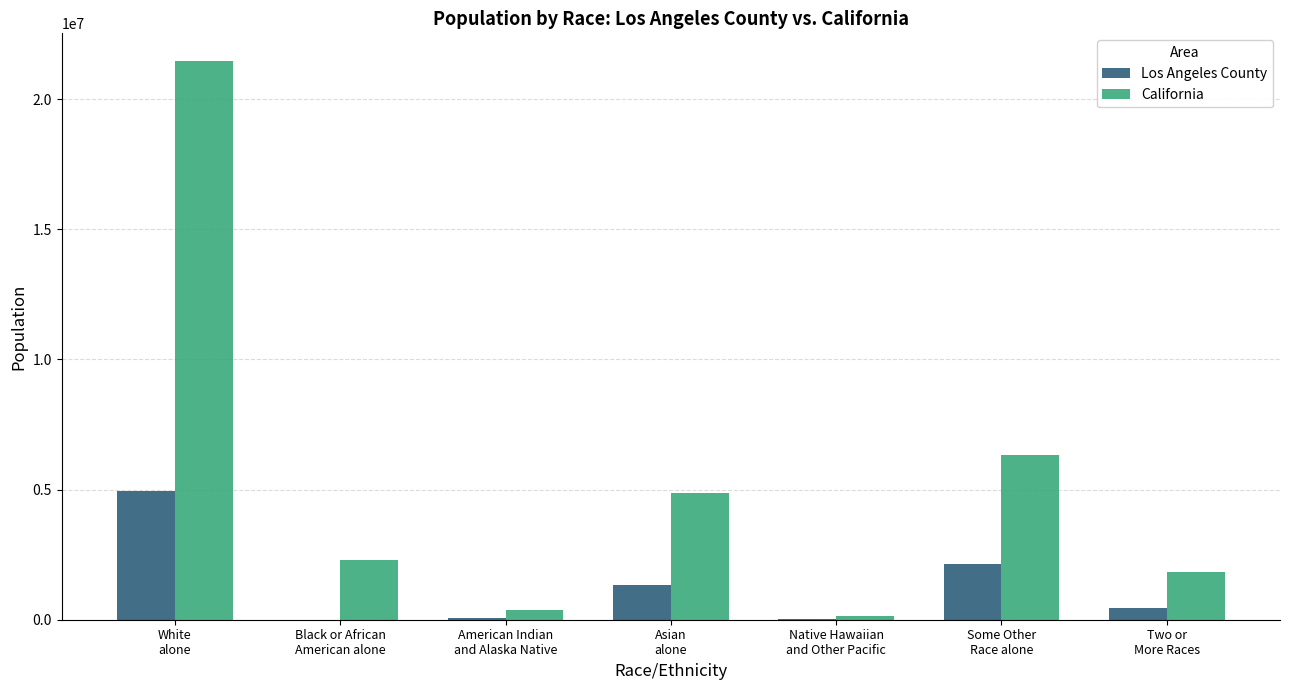

Which series has the largest total across all categories?

California